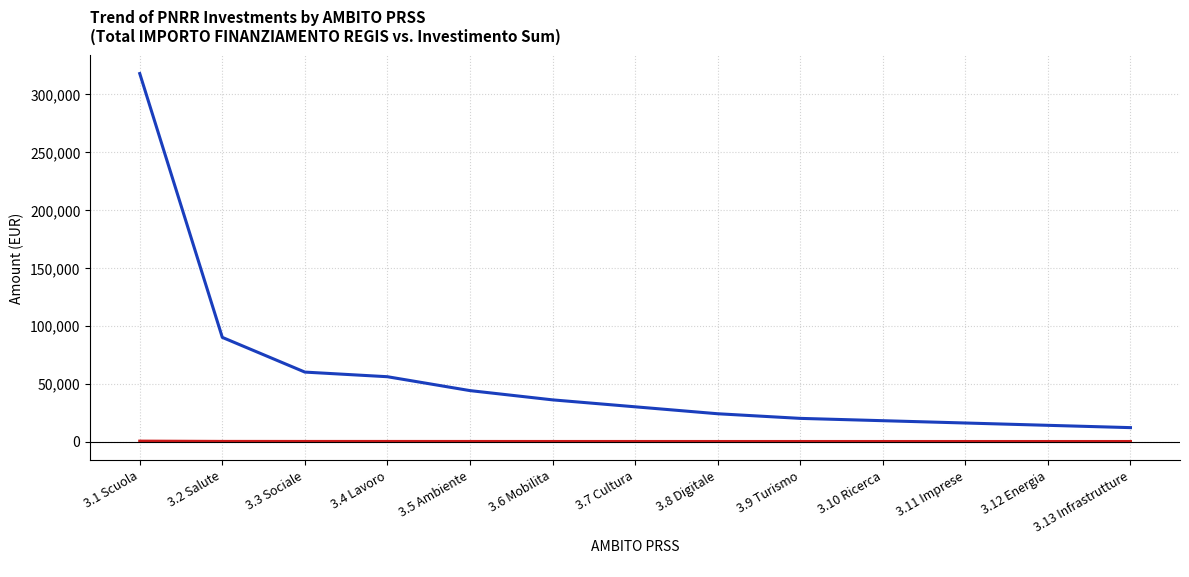

At which category is the sum across all series the highest?

3.1 Scuola